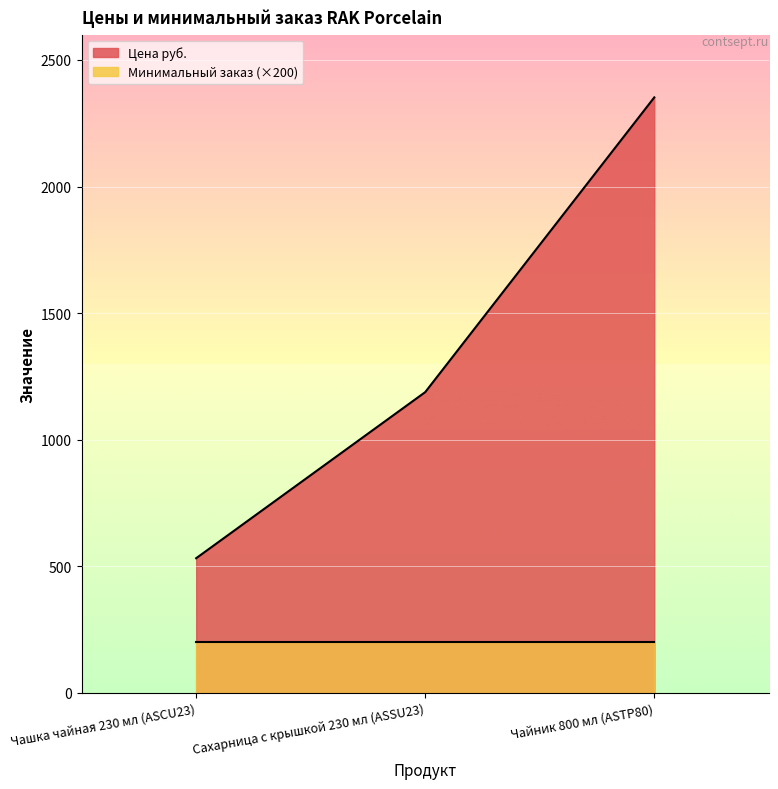

Count the number of values greater than 1188.

1